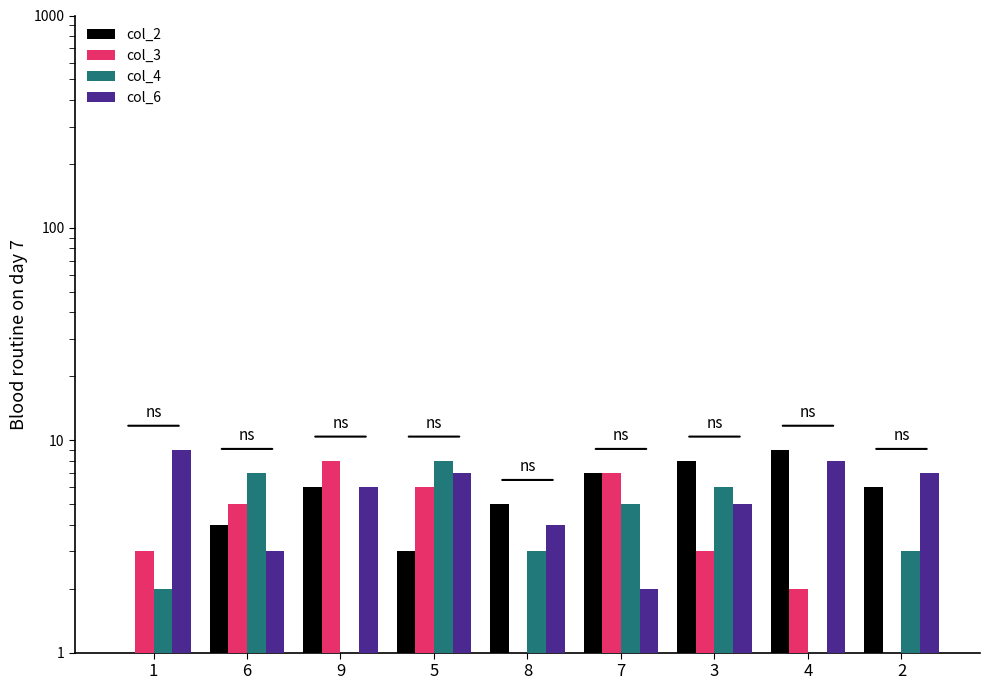

What is the sum of all col_6 values?

51